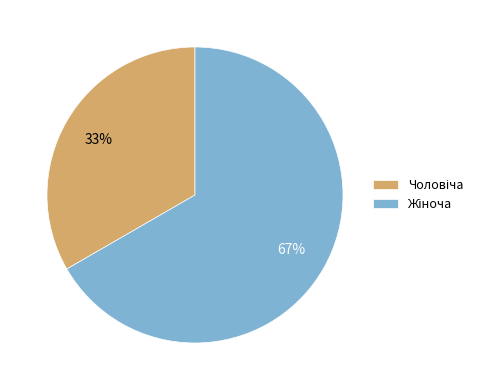

Is there a majority slice in this chart?

Yes